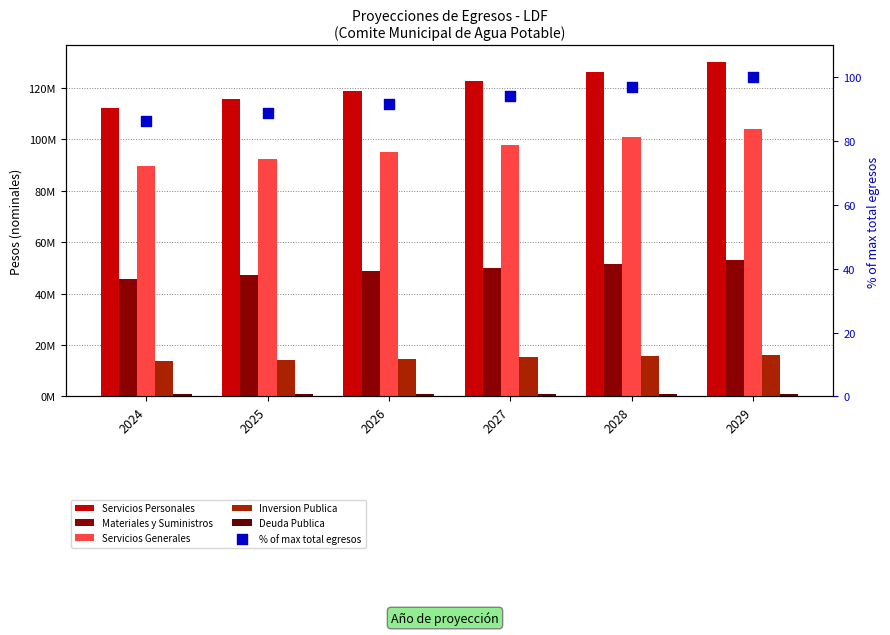

At which category is the sum across all series the highest?

2029